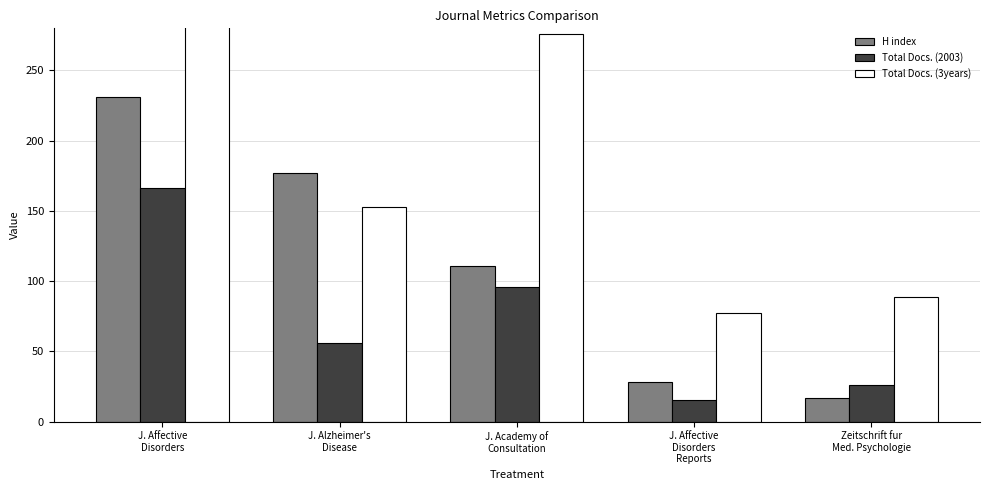

Which category has the lowest value across all series?

J. Affective
Disorders
Reports